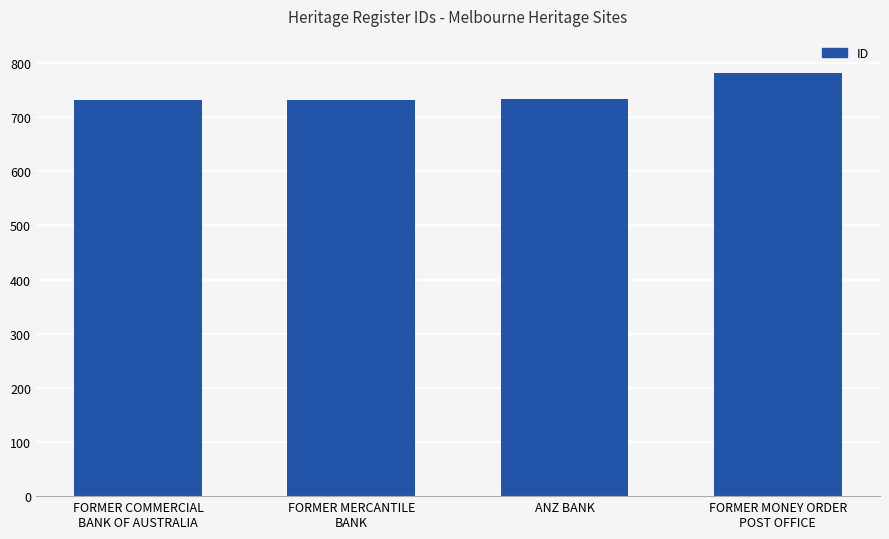

What is the value of the 1st bar from the left?

731